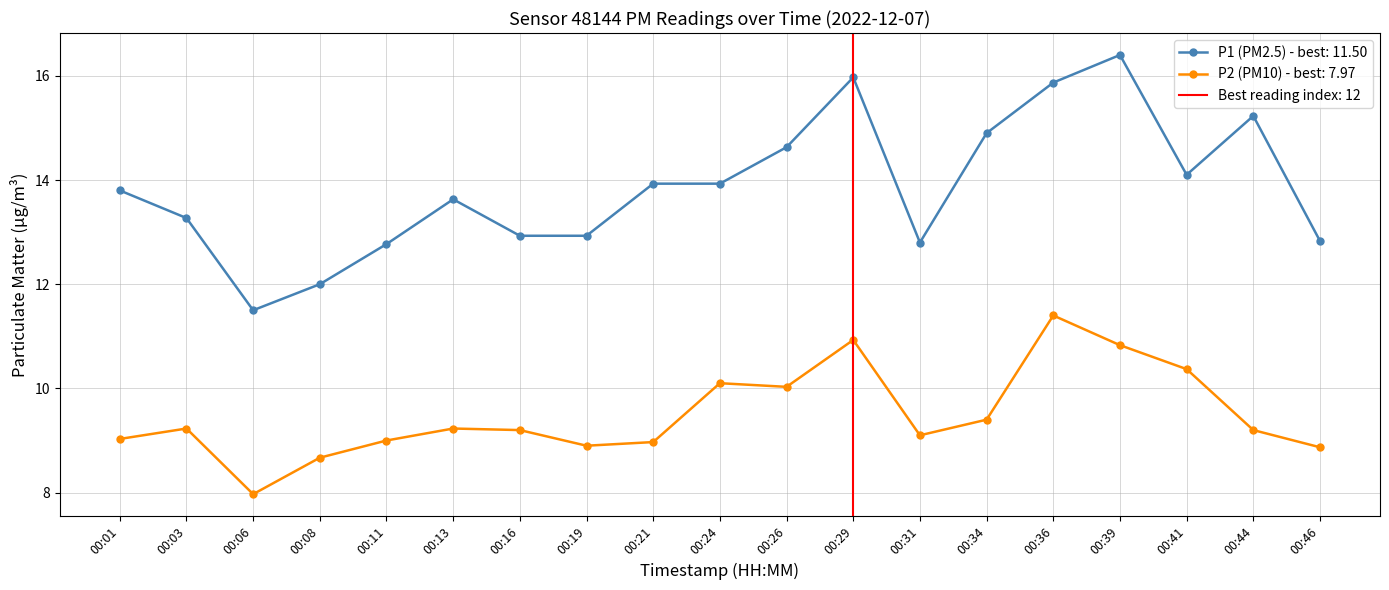

Reading left to right, transcribe all the data shown in this chart.

P1: 00:01=13.8	00:03=13.3	00:06=11.5	00:08=12.0	00:11=12.8	00:13=13.6	00:16=12.9	00:19=12.9	00:21=13.9	00:24=13.9	00:26=14.6	00:29=16.0	00:31=12.8	00:34=14.9	00:36=15.9	00:39=16.4	00:41=14.1	00:44=15.2	00:46=12.8
P2: 00:01=9.0	00:03=9.2	00:06=8.0	00:08=8.7	00:11=9.0	00:13=9.2	00:16=9.2	00:19=8.9	00:21=9.0	00:24=10.1	00:26=10.0	00:29=10.9	00:31=9.1	00:34=9.4	00:36=11.4	00:39=10.8	00:41=10.4	00:44=9.2	00:46=8.9